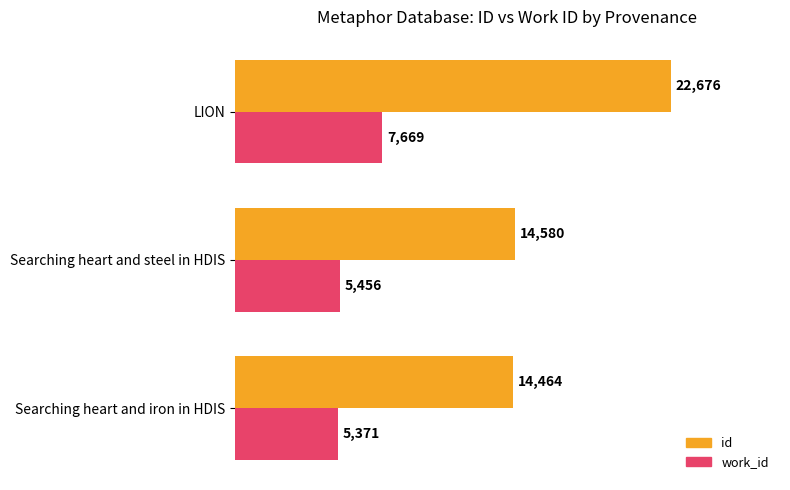

What is the highest value of the work_id series?

7669